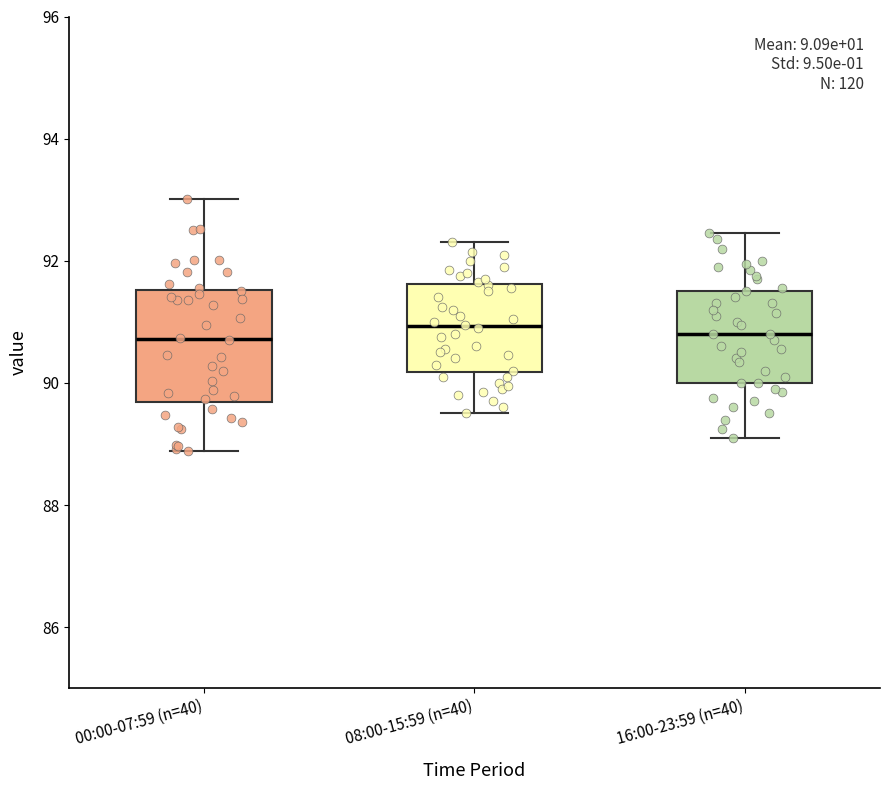

Where does the median line of the box for 16:00-23:59 (n=40) sit on the y-axis? The values are not printed on the chart, so give them approximately, as read against the axis.

90.8